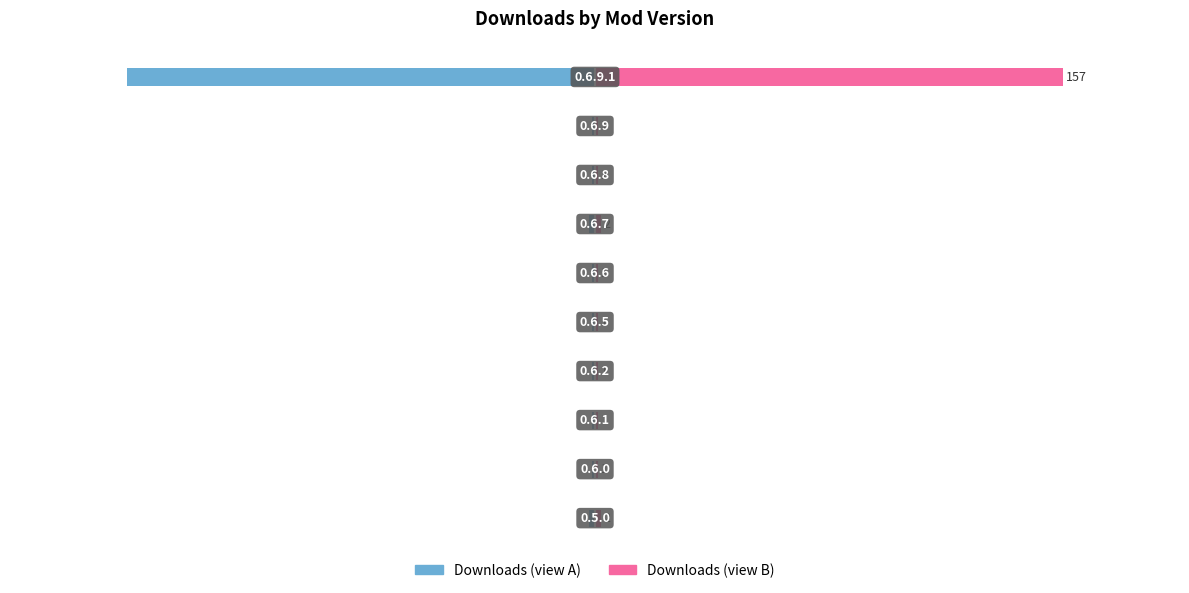

Count the number of categories in the chart.

10